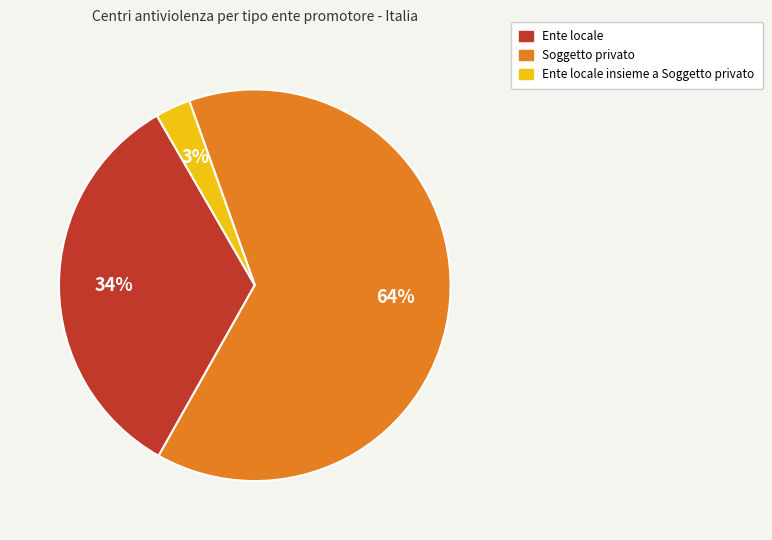

True or false: Soggetto privato accounts for 54% of the total.

False